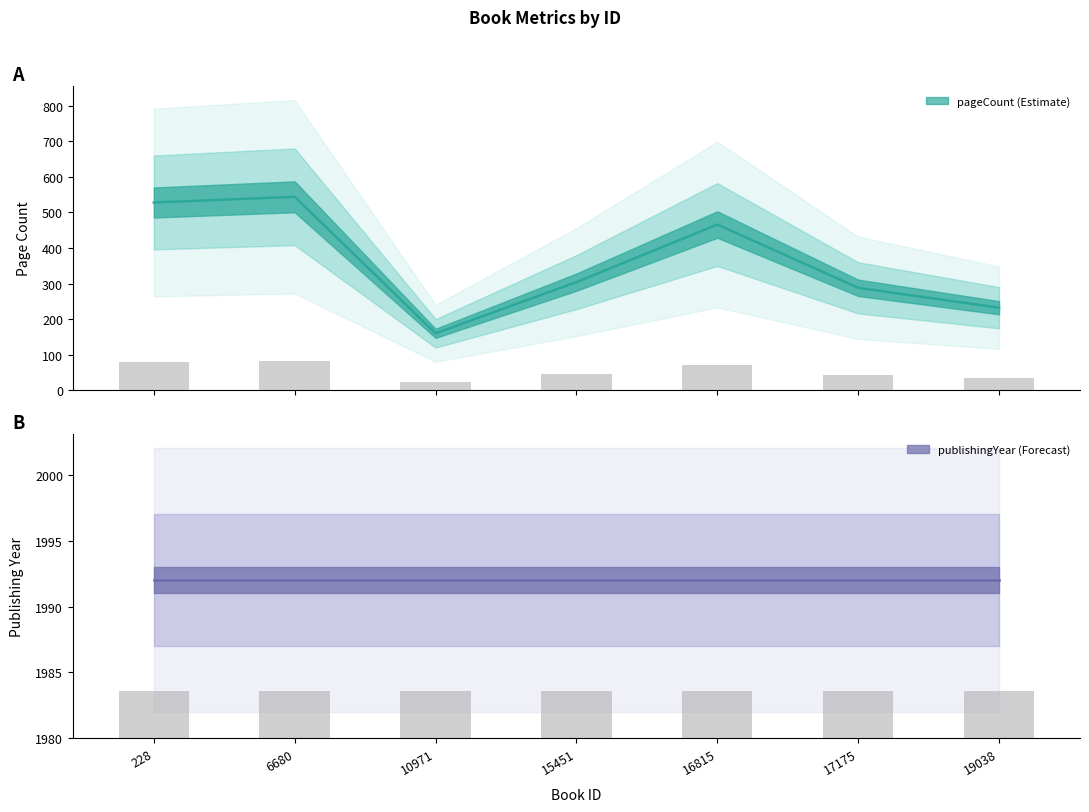

The value at 6680 is 544. True or false?

True